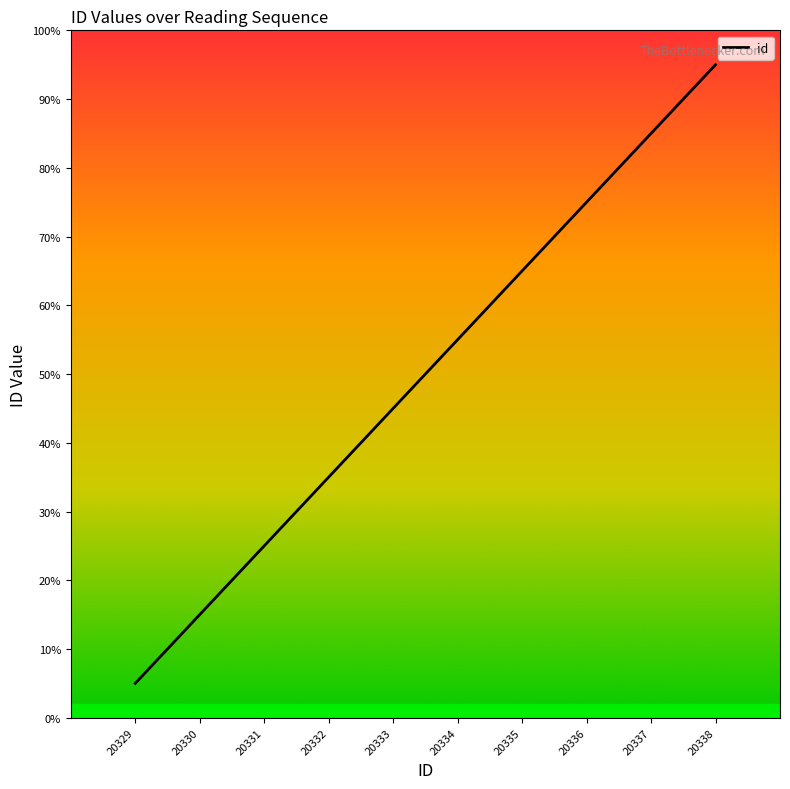

Which has a higher value, 20334 or 20333?

20334